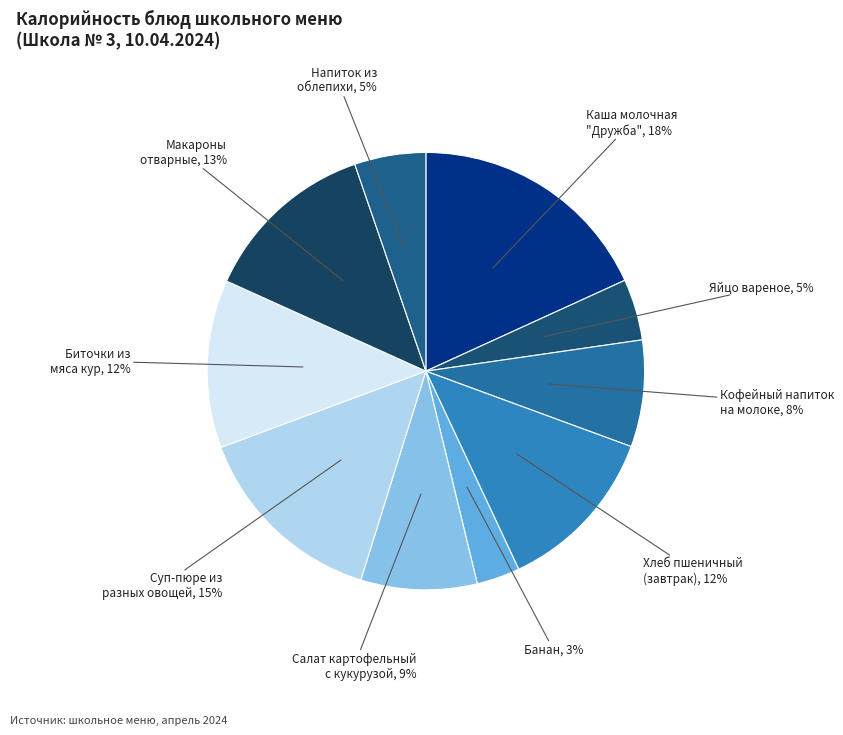

How many slices are in this pie chart?

10